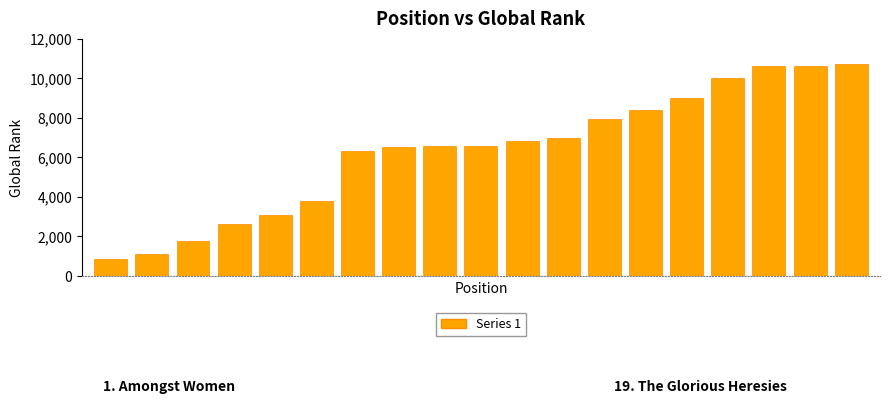

What is the value of the 4th bar from the left?

2629